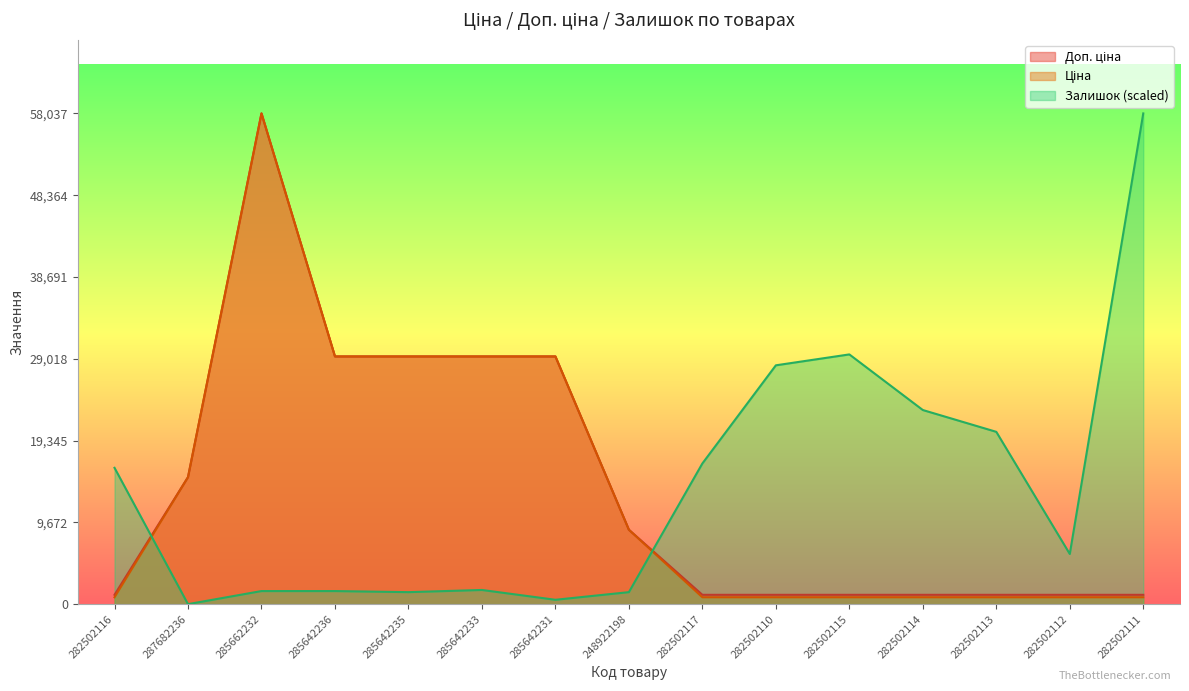

Which series changed the most between 282502115 and 282502114?

Залишок (scaled)